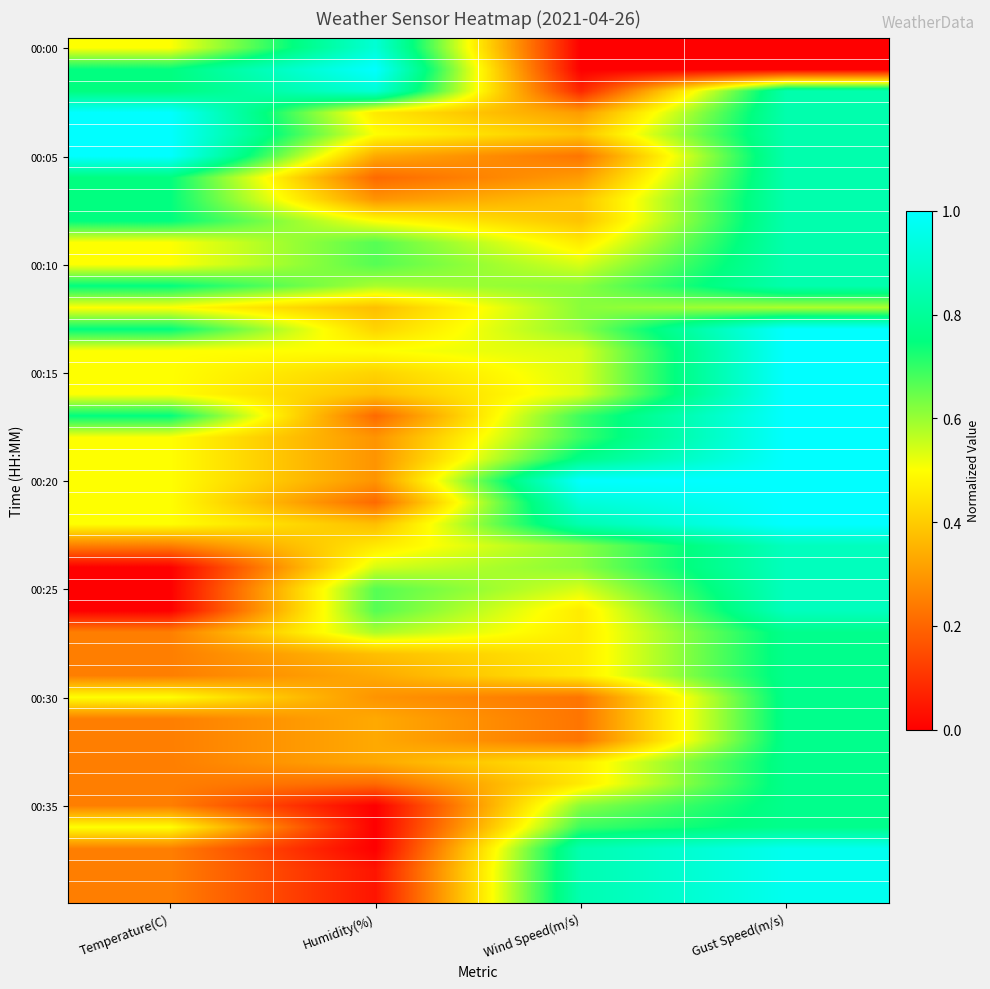

Which has a higher value, Wind Speed(m/s) or Gust Speed(m/s)?

Wind Speed(m/s)